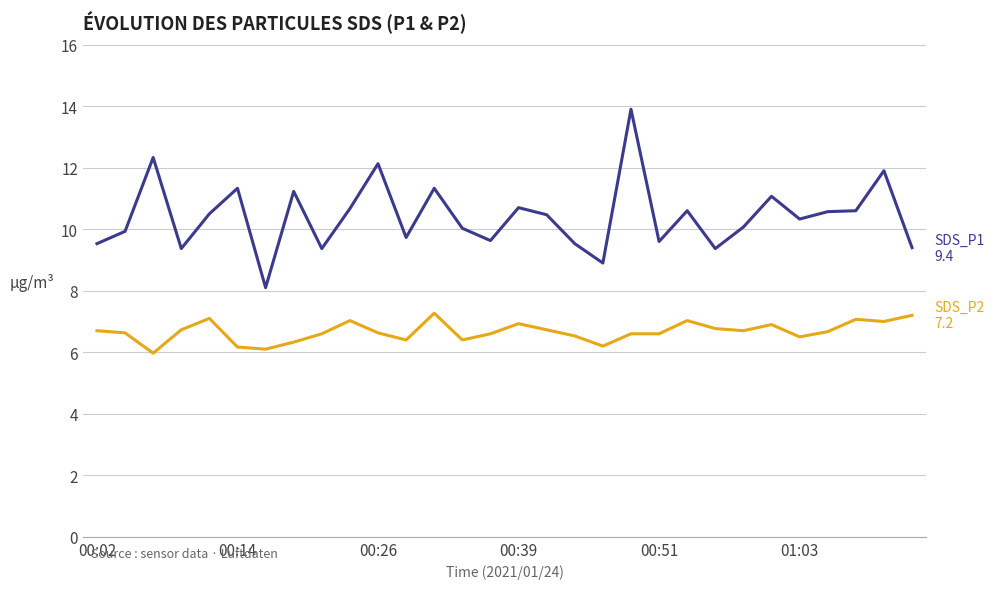

What is the greatest value displayed?

13.9